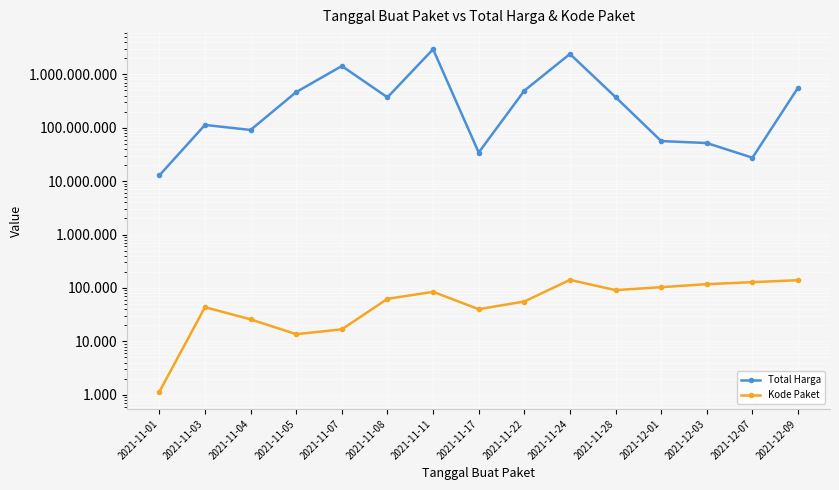

Reading left to right, extract all data points from this chart.

Total Harga: 2021-11-01=12787500	2021-11-03=112641270	2021-11-04=90672075	2021-11-05=464002100	2021-11-07=1425867900	2021-11-08=369626000	2021-11-11=2938963240	2021-11-17=34292000	2021-11-22=493000000	2021-11-24=2397326200	2021-11-28=373404000	2021-12-01=56152800	2021-12-03=51601000	2021-12-07=27412000	2021-12-09=559971000
Kode Paket: 2021-11-01=1139	2021-11-03=43697	2021-11-04=25845	2021-11-05=13652	2021-11-07=16823	2021-11-08=62640	2021-11-11=84587	2021-11-17=40112	2021-11-22=55826	2021-11-24=141626	2021-11-28=91101	2021-12-01=103541	2021-12-03=117783	2021-12-07=128516	2021-12-09=139817